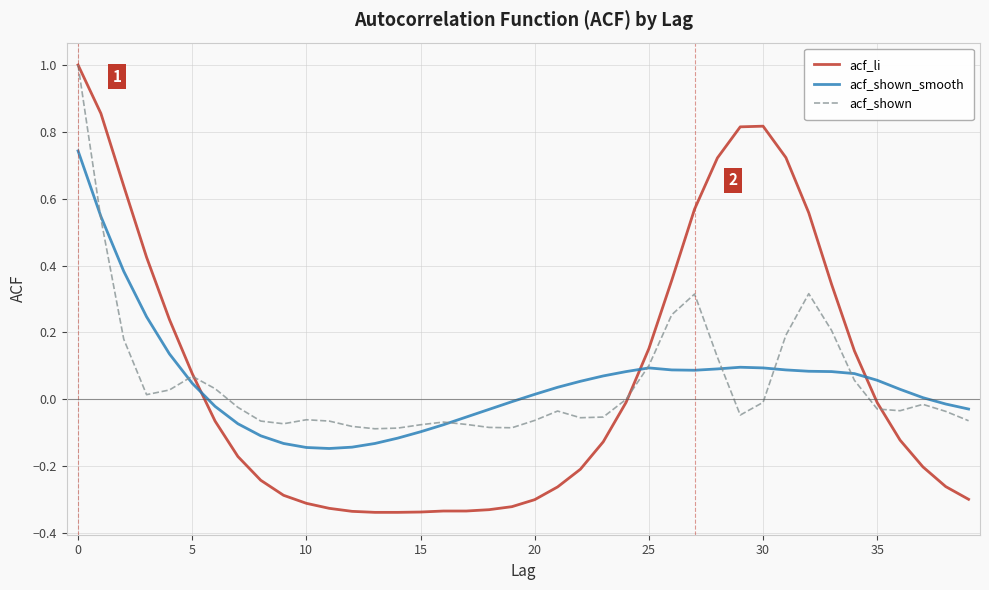

Which series has the largest range (max minus min)?

acf_li